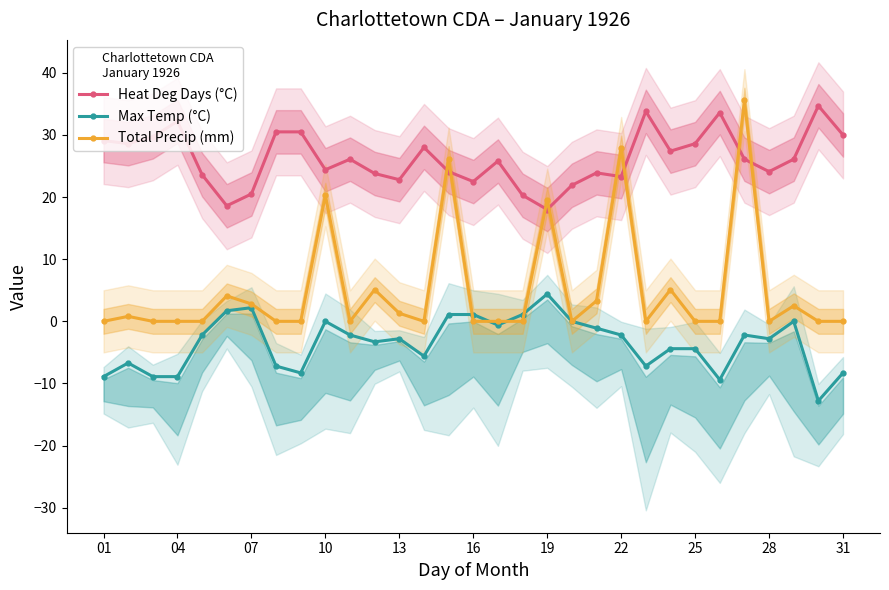

Which series ends up on top after the final intersection of Total Precip (mm) and Heat Deg Days (°C)?

Heat Deg Days (°C)